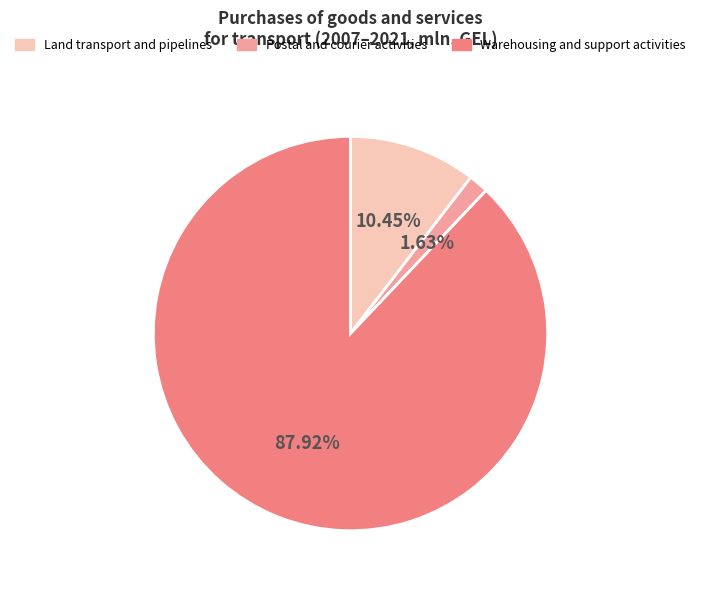

Is there a majority slice in this chart?

Yes